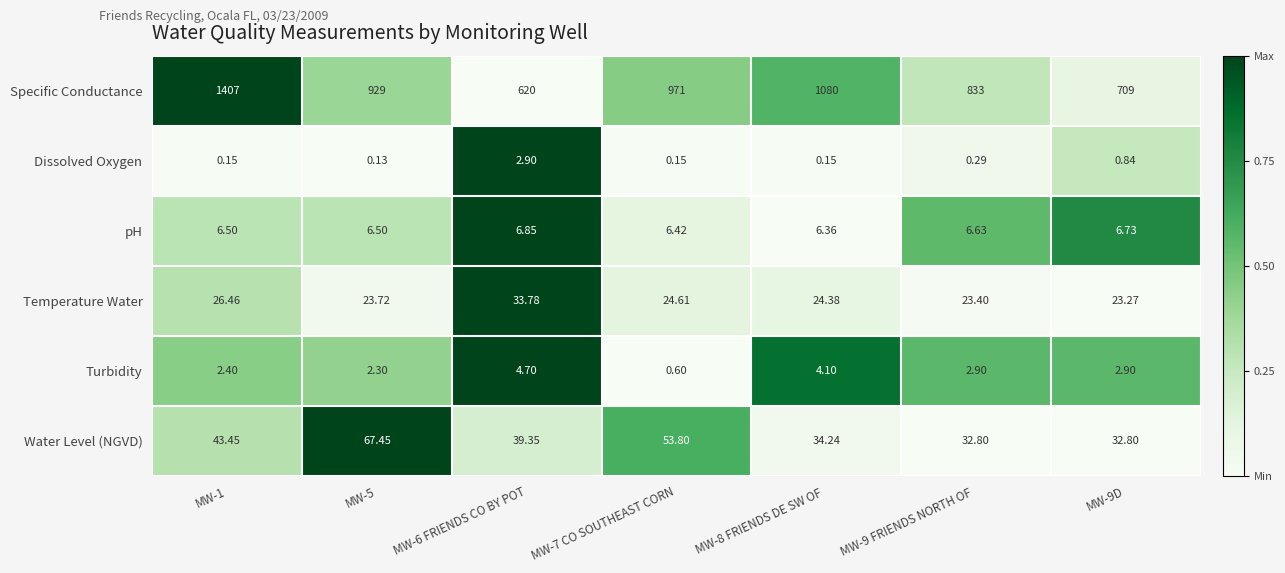

List the series in order of their peak value, highest first.

Specific Conductance, Water Level (NGVD), Temperature Water, pH, Turbidity, Dissolved Oxygen